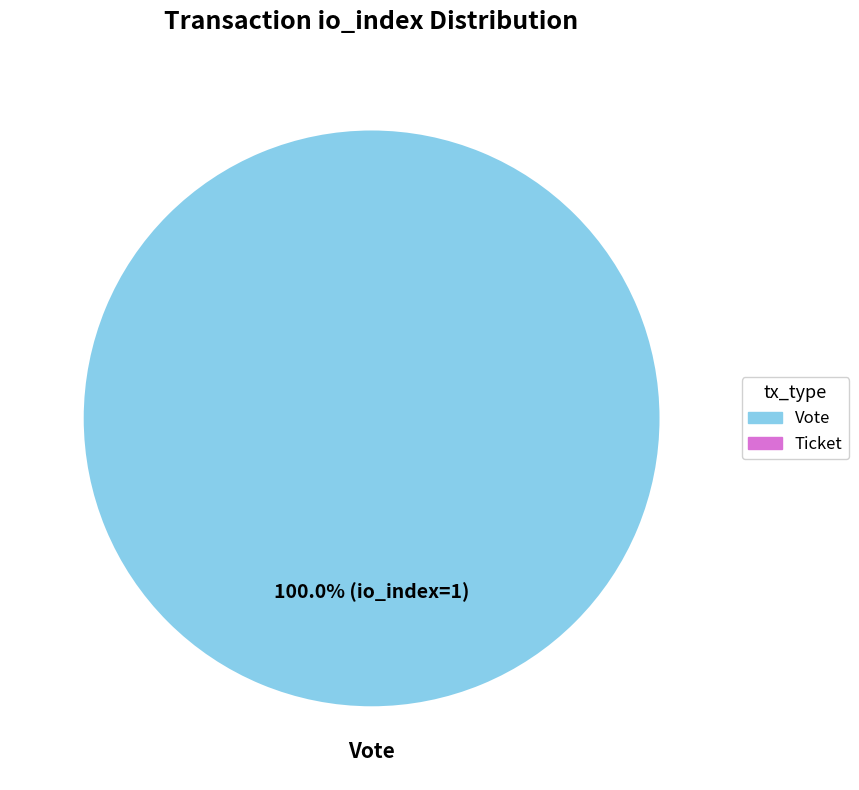

Count the number of slices in the pie.

1